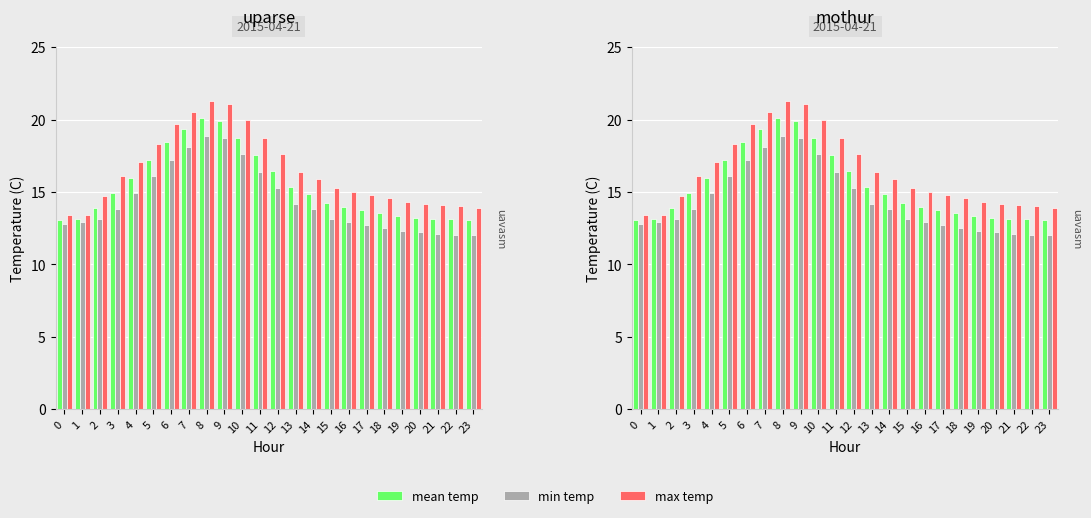

True or false: min_temp has a value of 12.7 at 17.

True